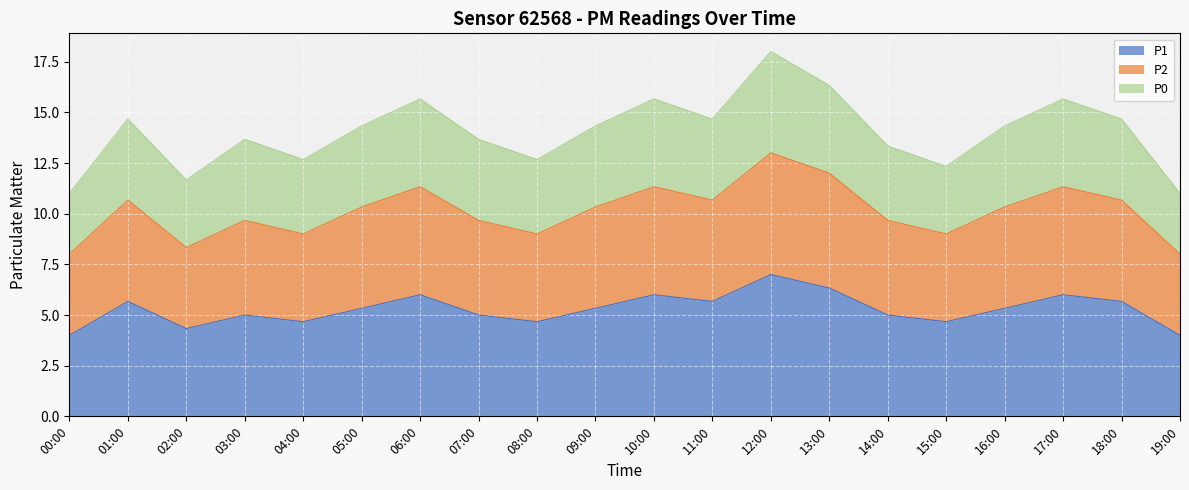

What is the minimum value for P1?

4.0